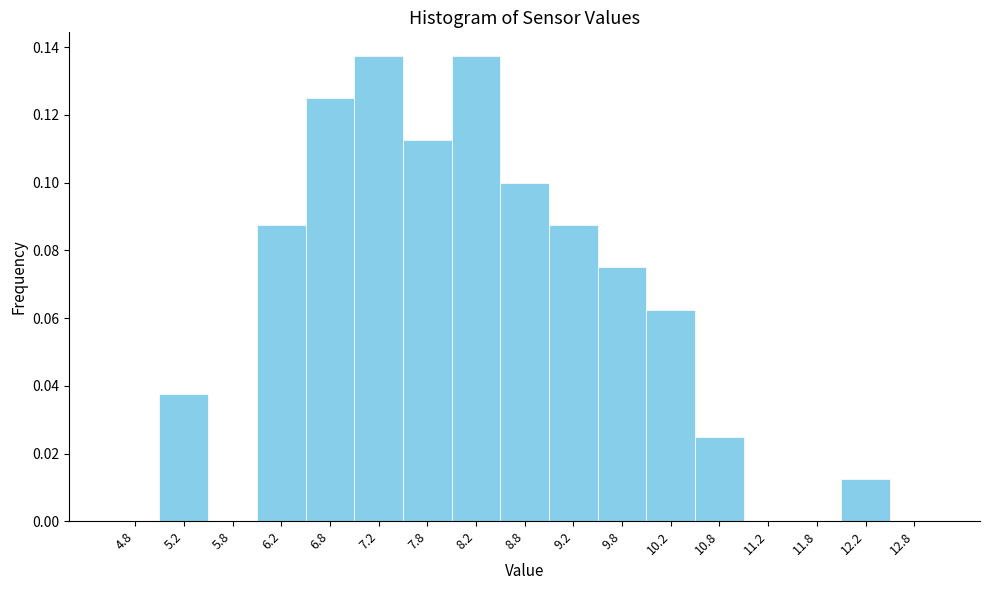

How tall is the bar that spans 6.5 to 7.0 on the x-axis? The values are not printed on the chart, so give them approximately, as read against the axis.

0.126